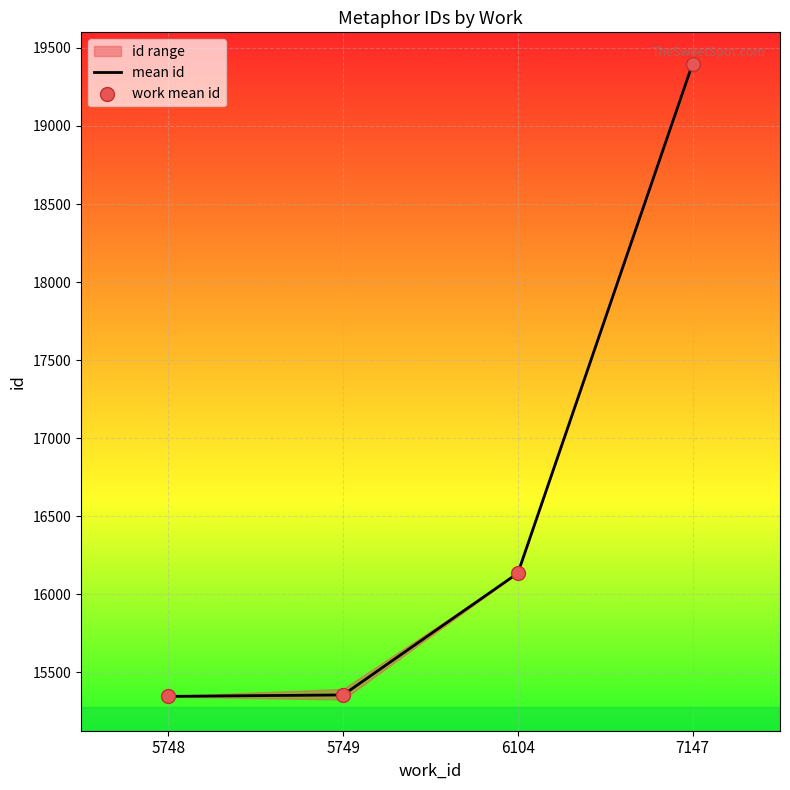

Which series reaches the minimum Y coordinate?

mean id